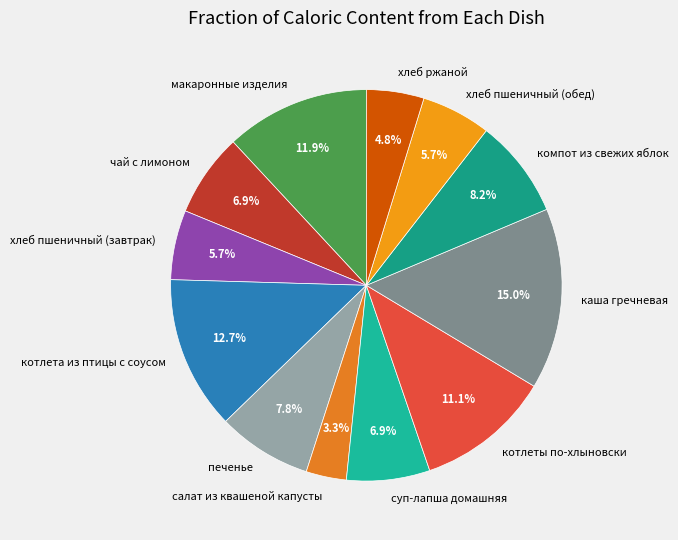

Combined, do каша гречневая and хлеб пшеничный (завтрак) account for over 50%?

No